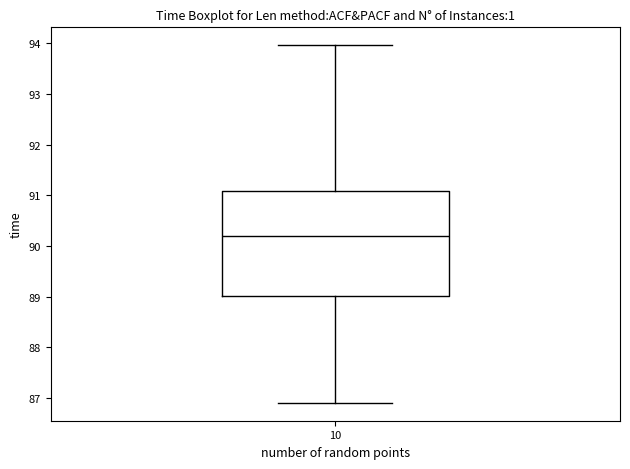

Where does the upper whisker of the box at x = 10 end on the y-axis? The values are not printed on the chart, so give them approximately, as read against the axis.

94.0